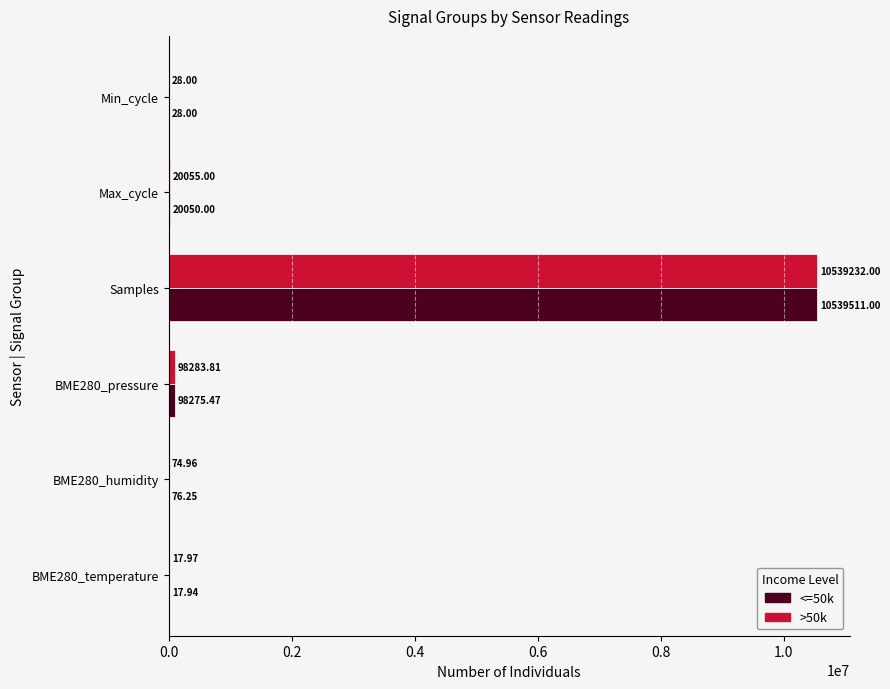

How many categories are shown in the chart?

6